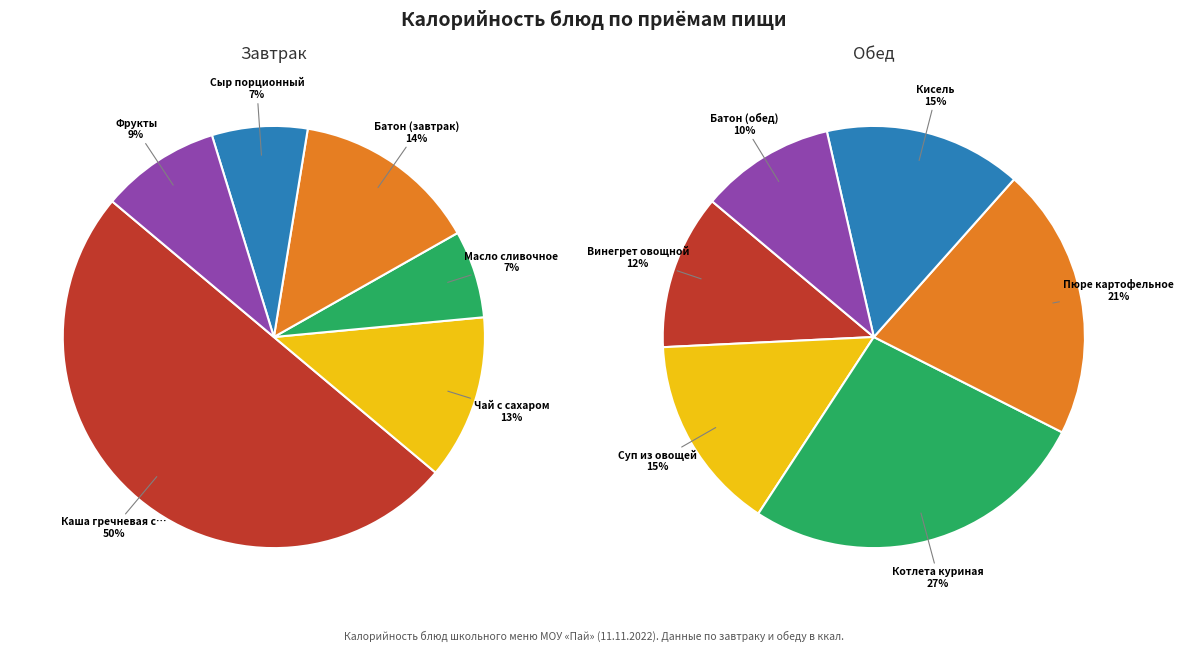

What is the ratio of the value at Котлета куриная to the value at Пюре картофельное?

1.3